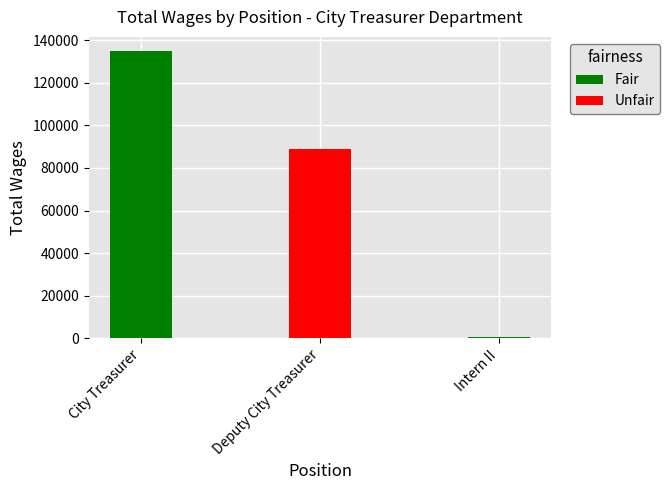

Reading left to right, extract all data points from this chart.

134757	89047	717